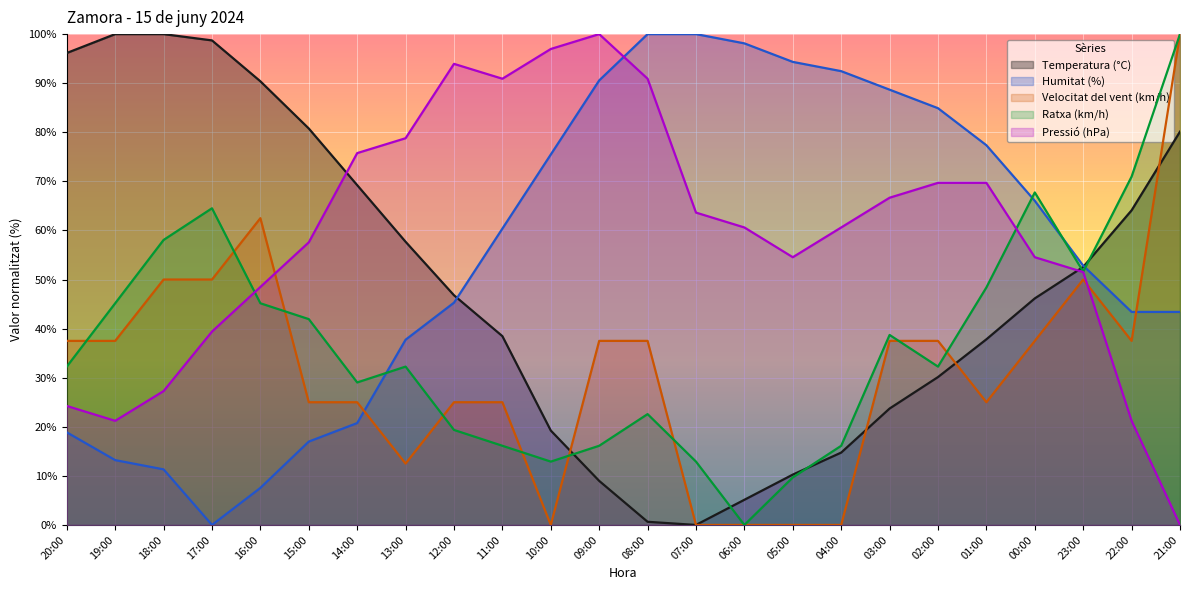

What is the difference between the Humitat (%) values at 22:00 and 12:00?

1.9